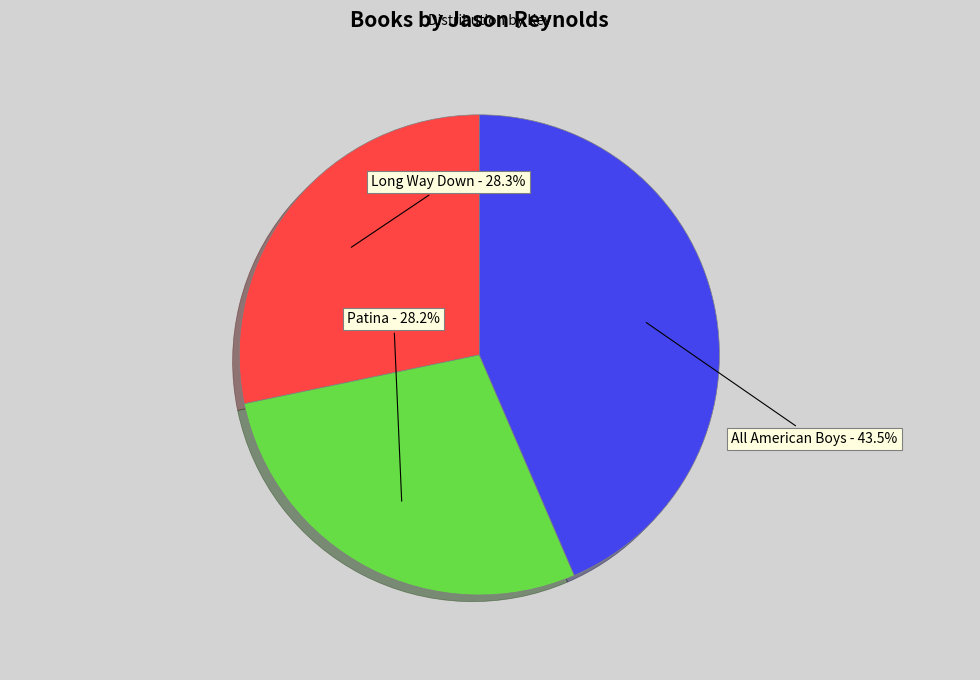

To the nearest percent, what is the combined percentage of All American Boys and Patina?

72%